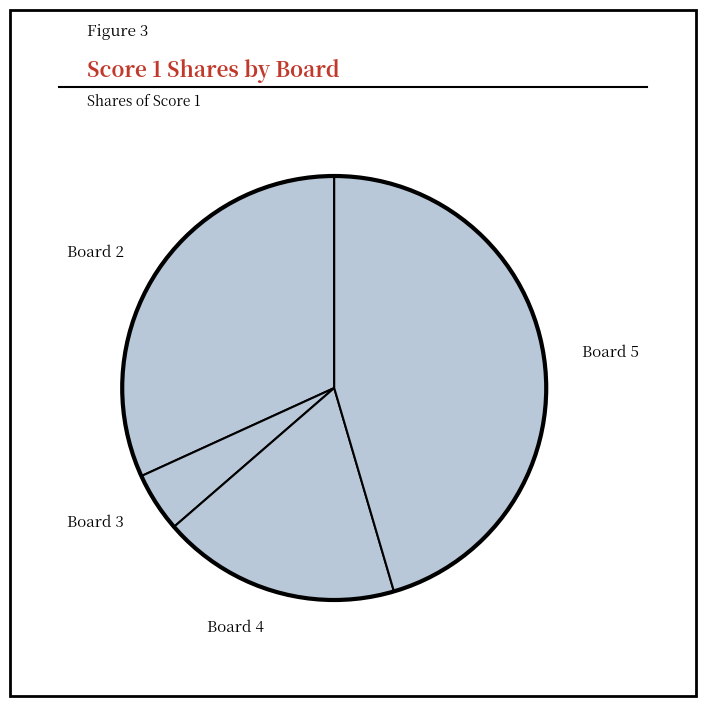

Which category has the smallest portion of the pie?

Board 3